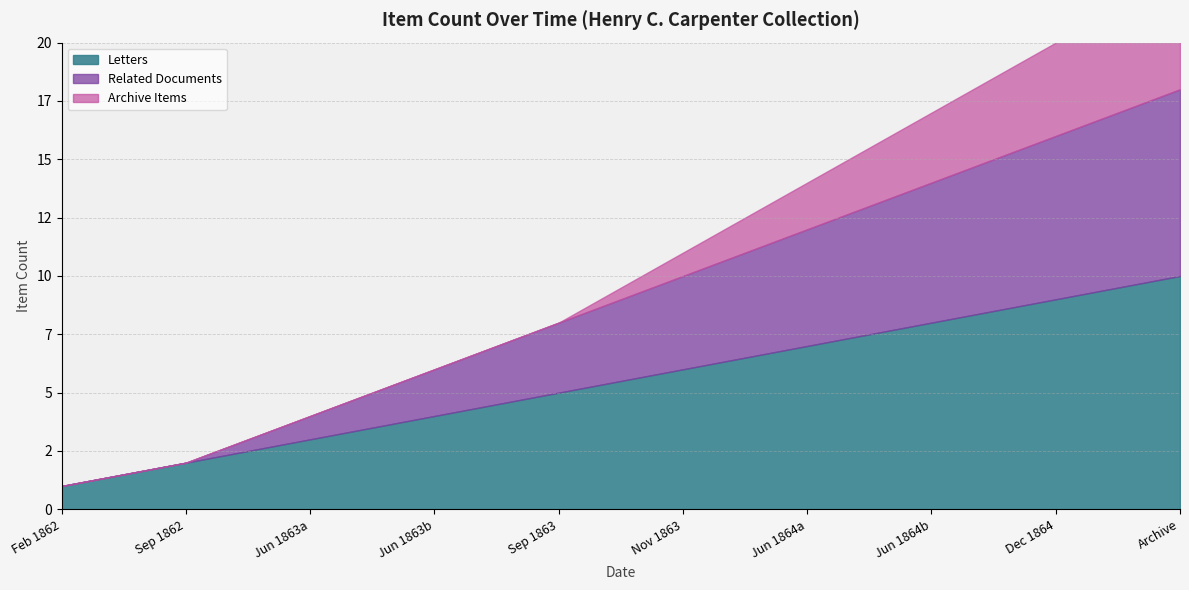

How many categories are shown in the chart?

10